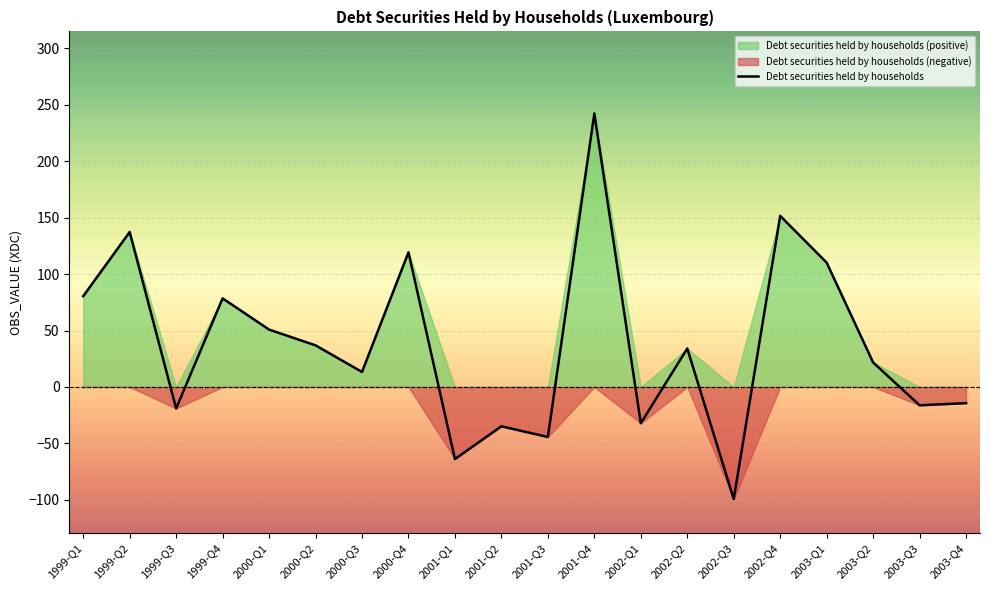

True or false: the data shows 80.5 at 1999-Q1.

True